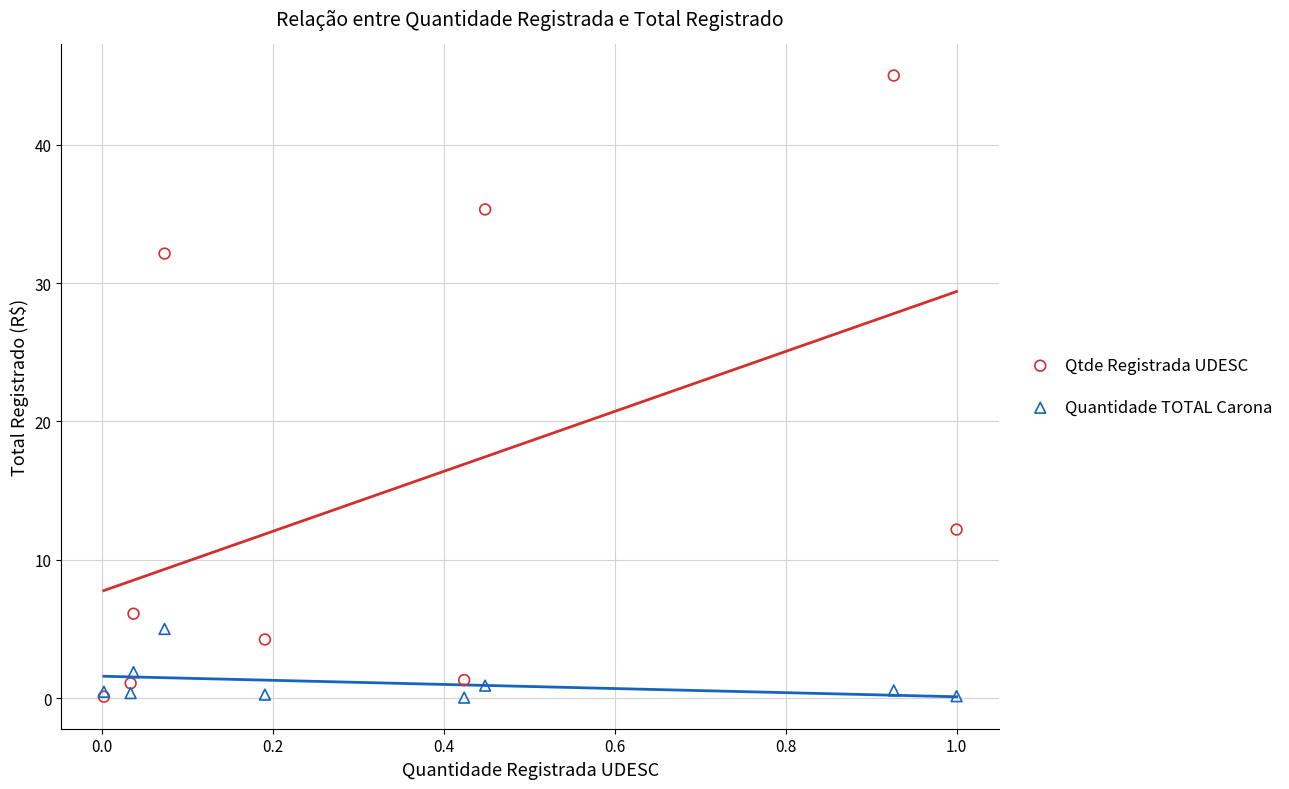

What are all the series names shown in the legend?

Qtde Registrada UDESC, Quantidade TOTAL Carona